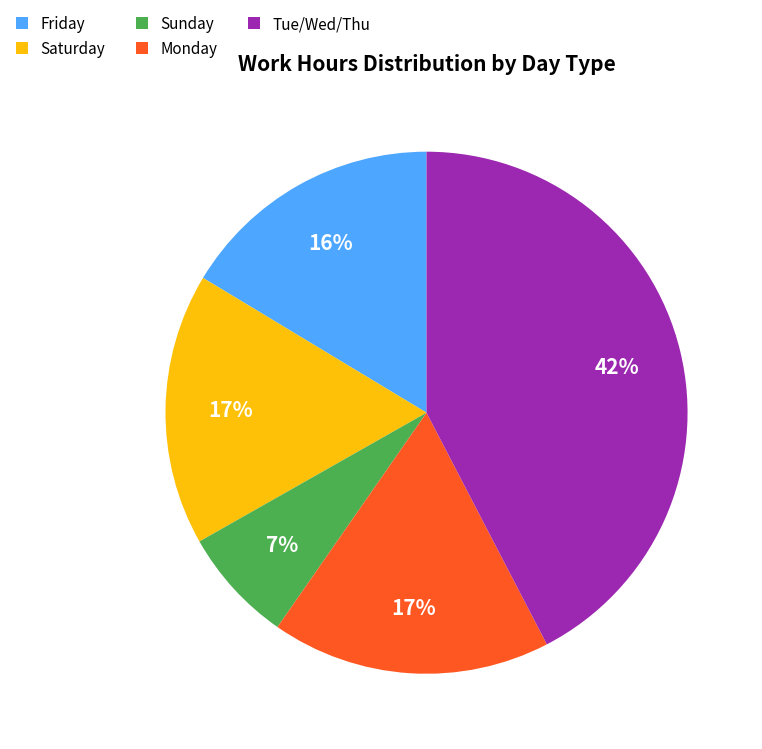

Is it true that Sunday is 7% of the pie?

True